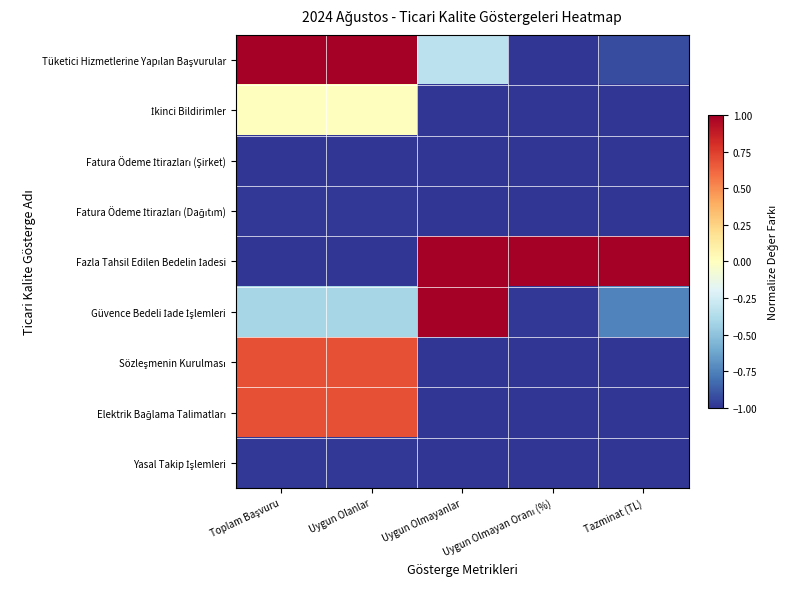

Between Uygun Olanlar and Tazminat (TL), which is larger?

Uygun Olanlar